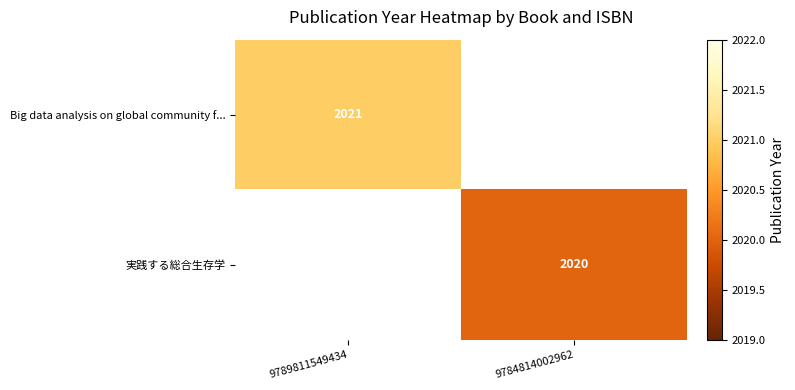

True or false: 実践する総合生存学 has a value of 1179 at 9784814002962.

False